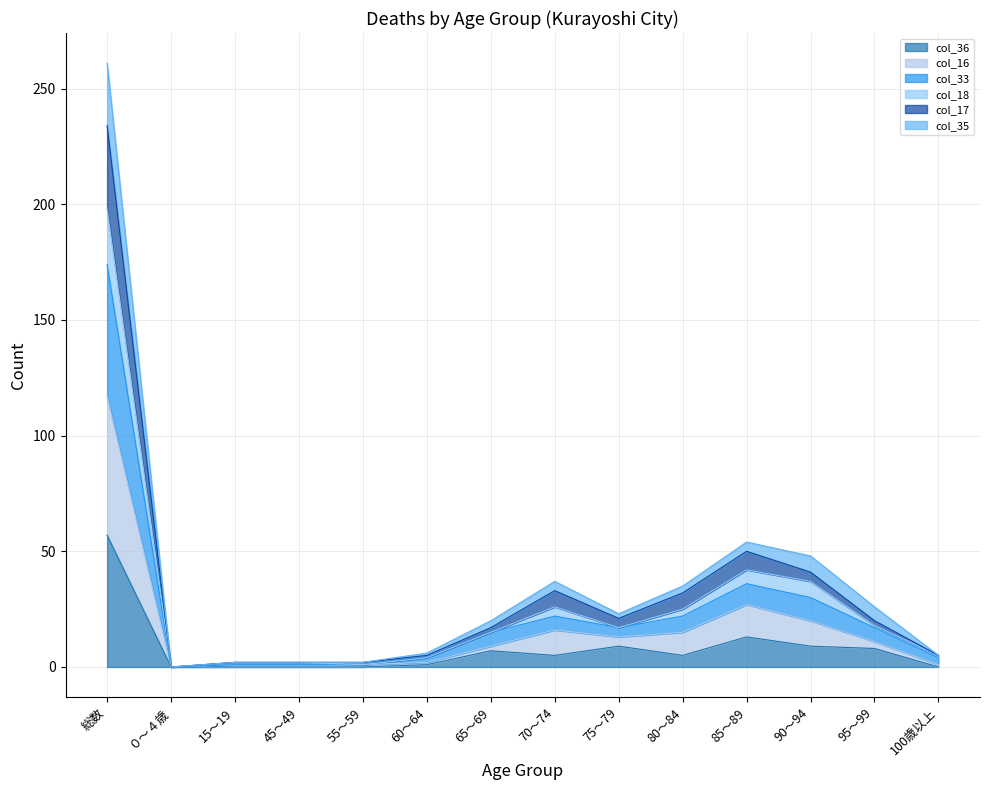

At which category is the sum across all series the highest?

総数